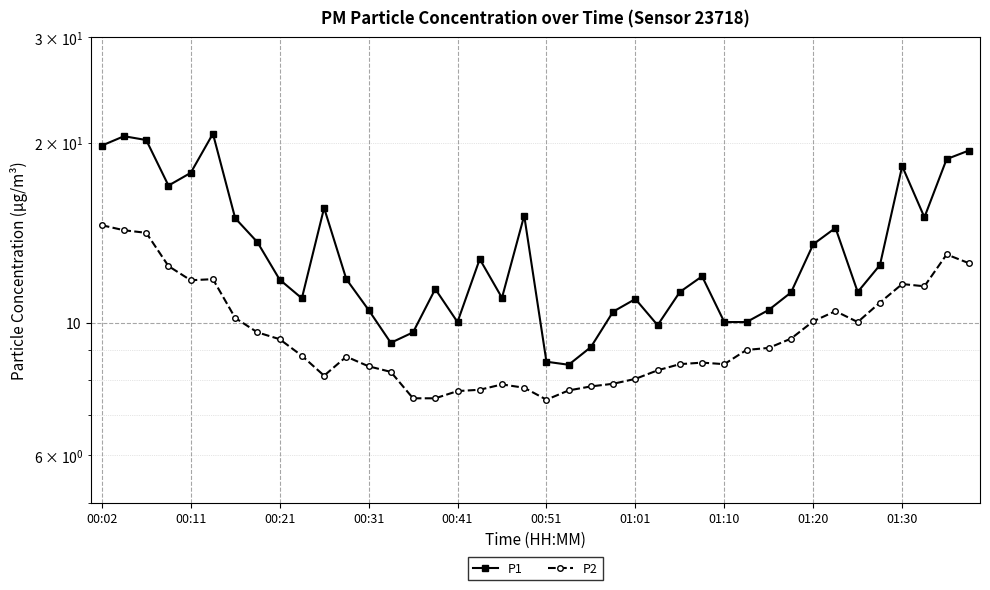

How many interior local valleys does the P1 series have?

9